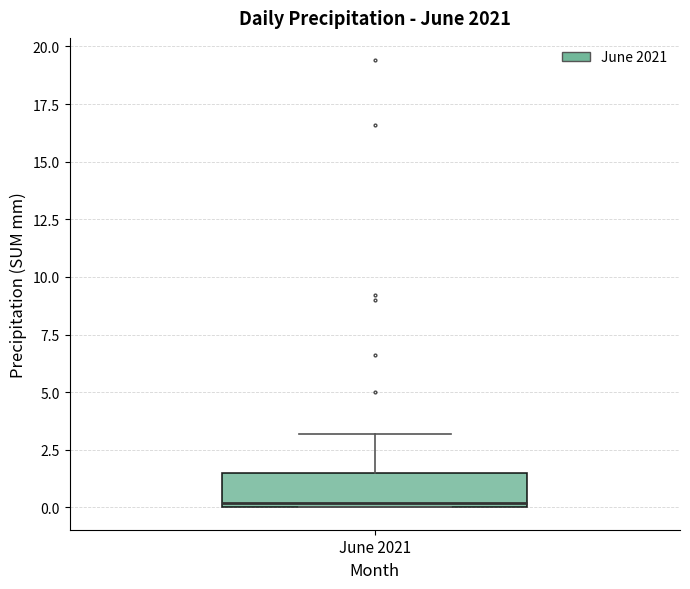

Transcribe this box plot: give where the median line is, the range the box spans, and where the two whiskers end, as read against the y-axis. The values are not printed on the chart, so give them approximately, as read against the axis.

median 0.0 (just above the box's lower edge), box 0.0 to 1.5, whiskers 0.0 to 3.0